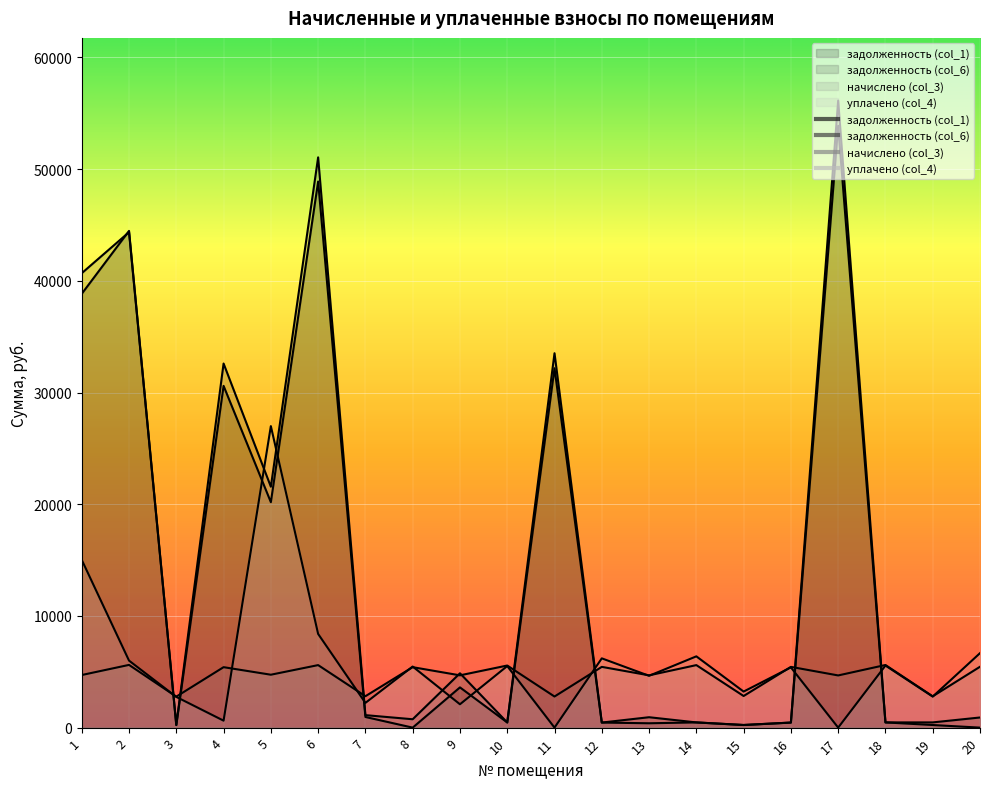

At how many categories does at least one series exceed 18916?

7